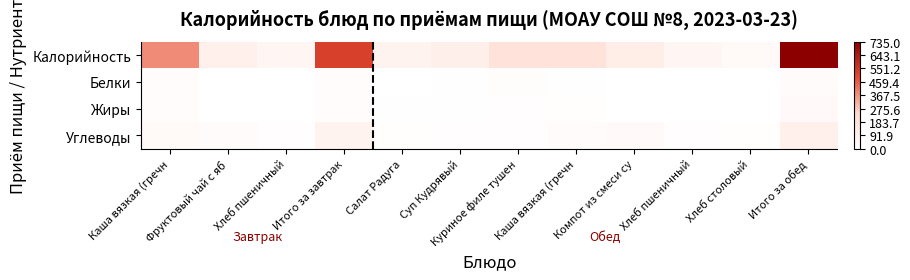

Rank the series at Салат Радуга from lowest to highest value.

Белки, Жиры, Углеводы, Калорийность